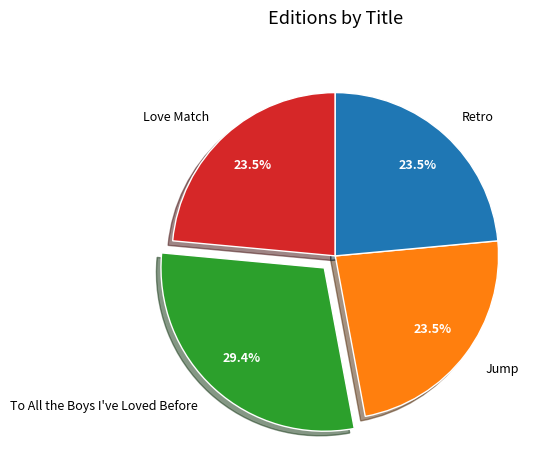

How many segments does this pie chart have?

4